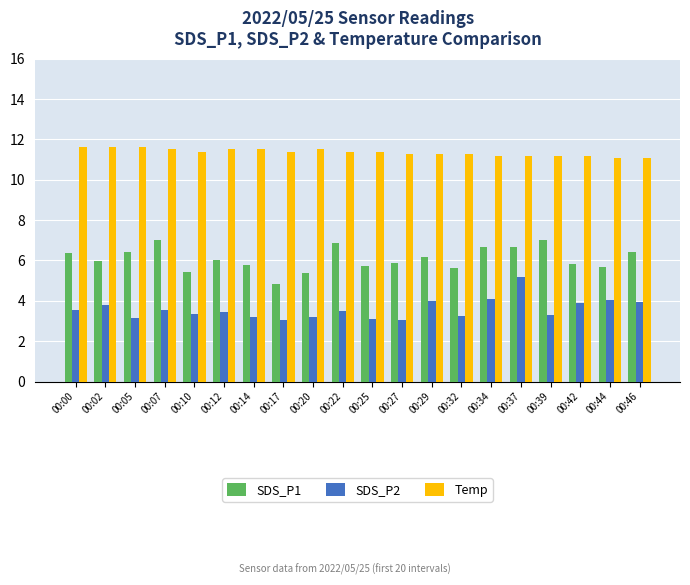

What is the sum of the SDS_P1 values at 00:14 and 00:44?

11.5